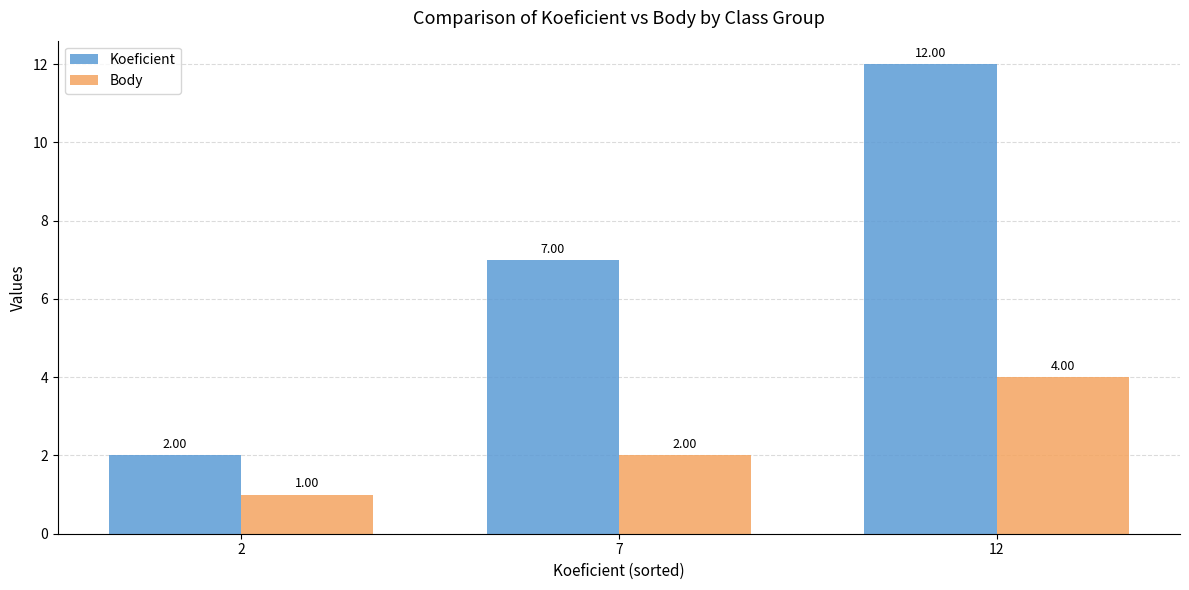

What is the average value of the Body series?

2